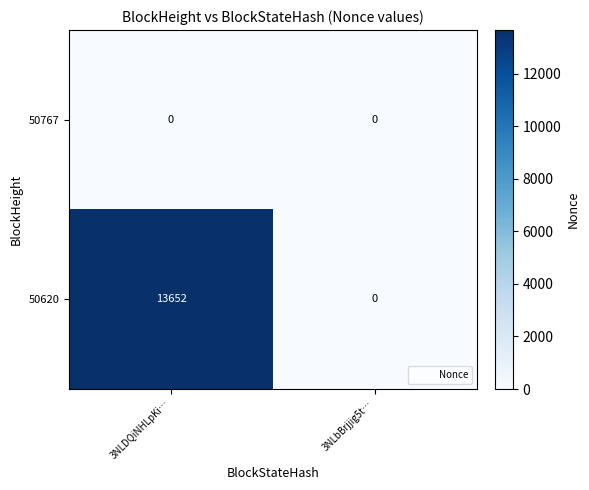

What is the total value across all series at 3NLDQiNHLpKi…?

13652